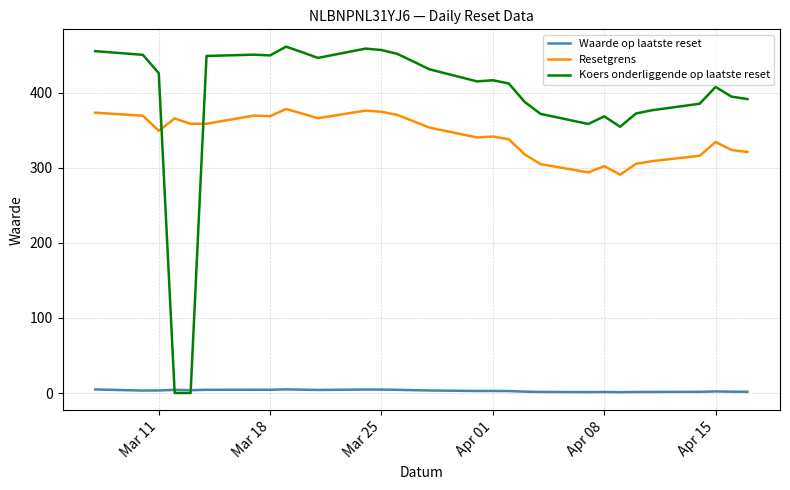

True or false: Waarde op laatste reset and Resetgrens cross at least once.

False